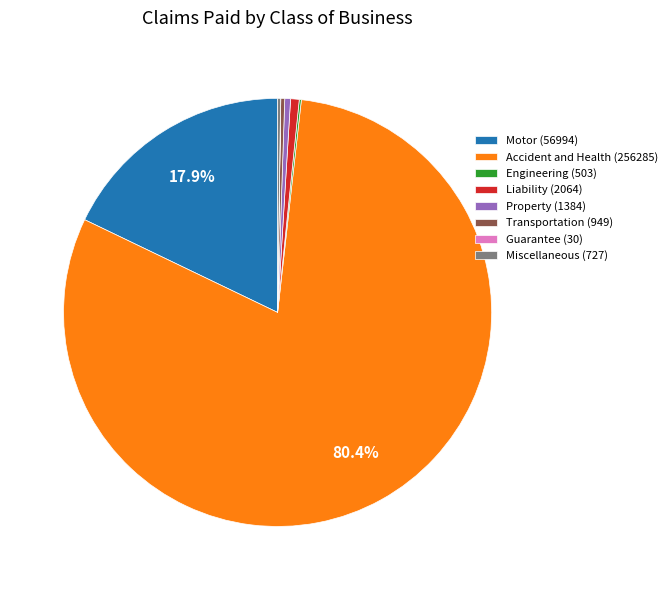

Is the sum of Motor (56994) and Property (1384) greater than half?

No